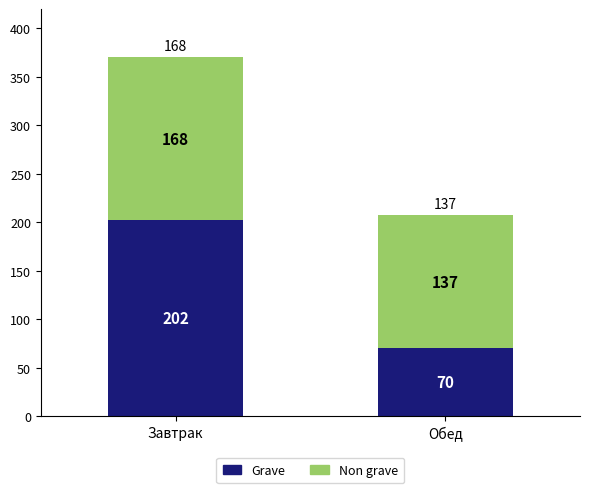

Is it true that Grave equals 91 at Обед?

False